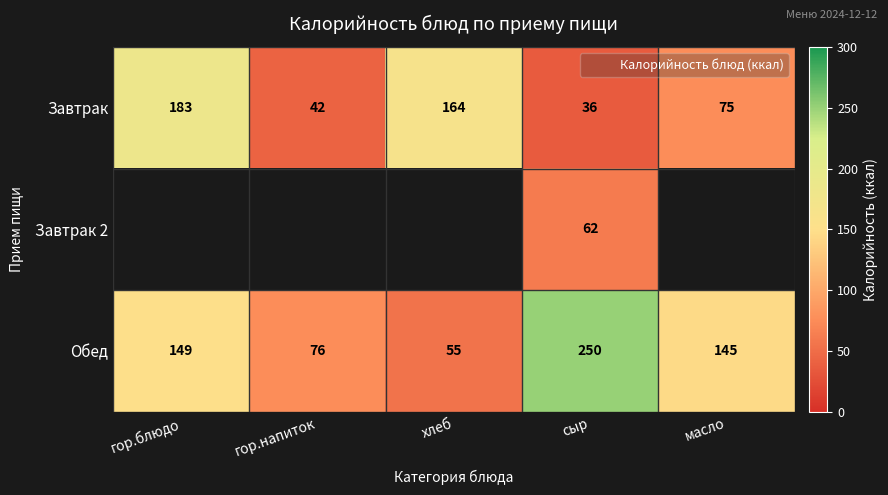

True or false: Завтрак has a value of 36.0 at сыр.

True